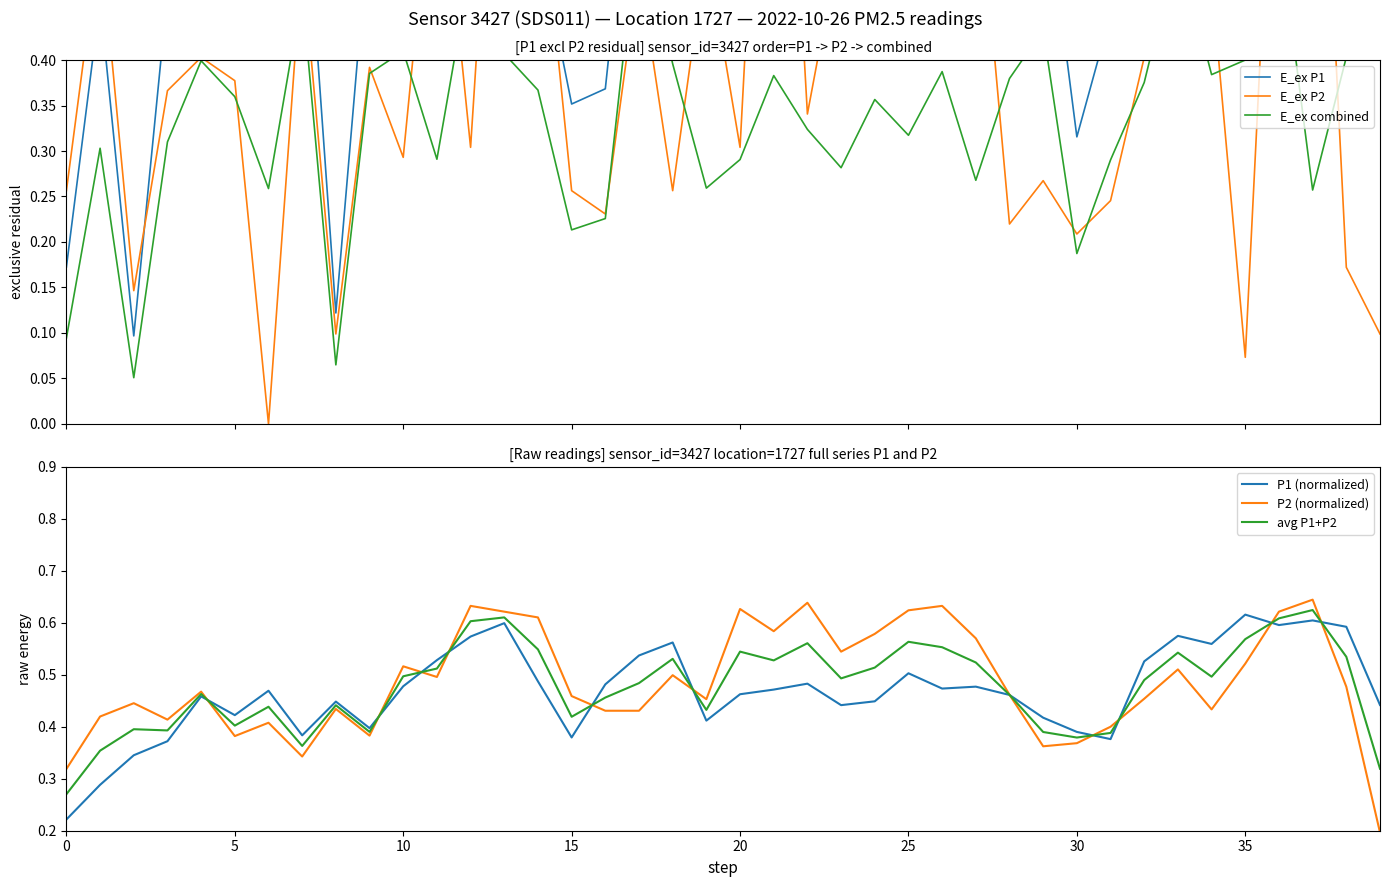

What is the sum of the P1 (normalized) values at 40 and 17?

1.0